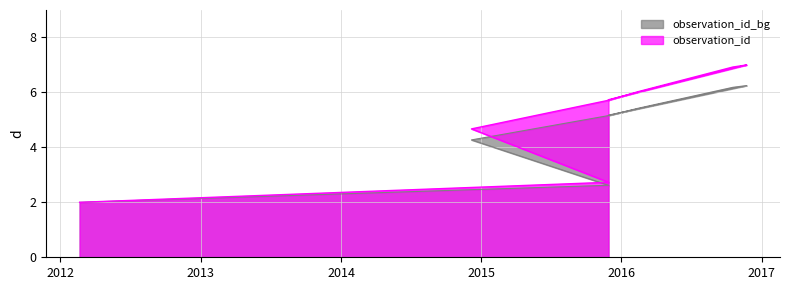

What is the difference between the maximum and minimum values?

4.2